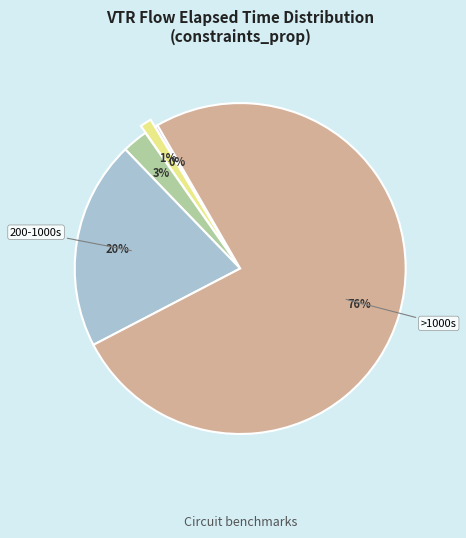

Is there any slice that represents more than half of the pie?

Yes